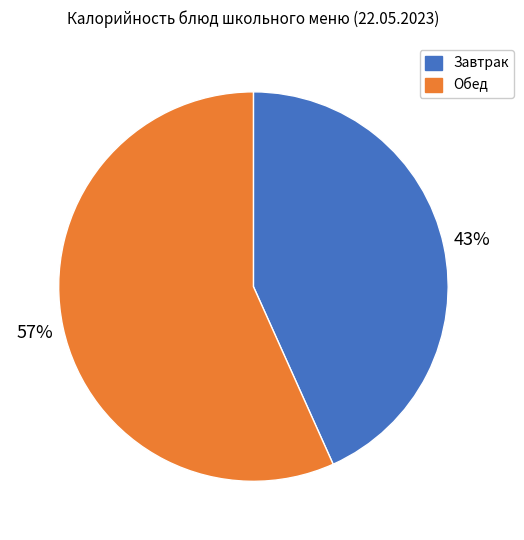

Does any single category account for the majority?

Yes